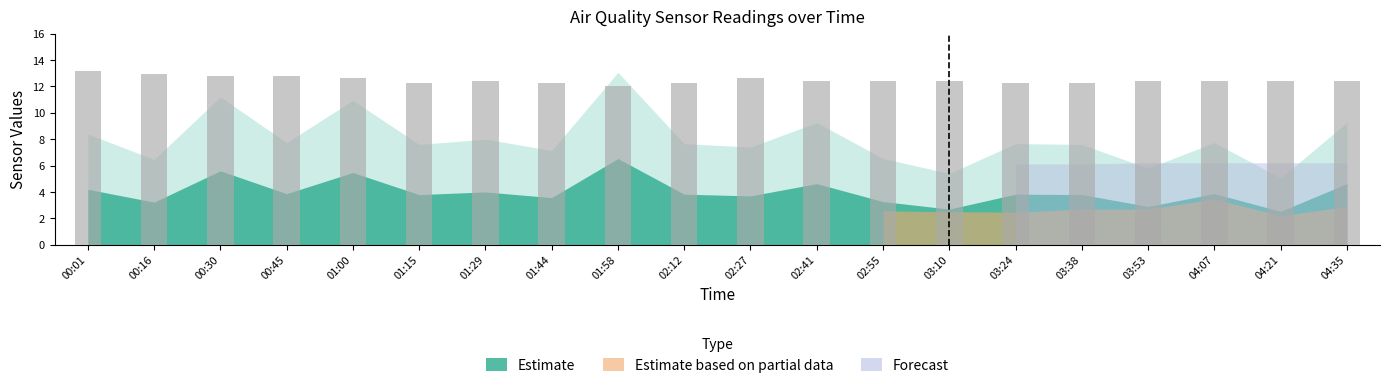

How many data points does each series have?

20